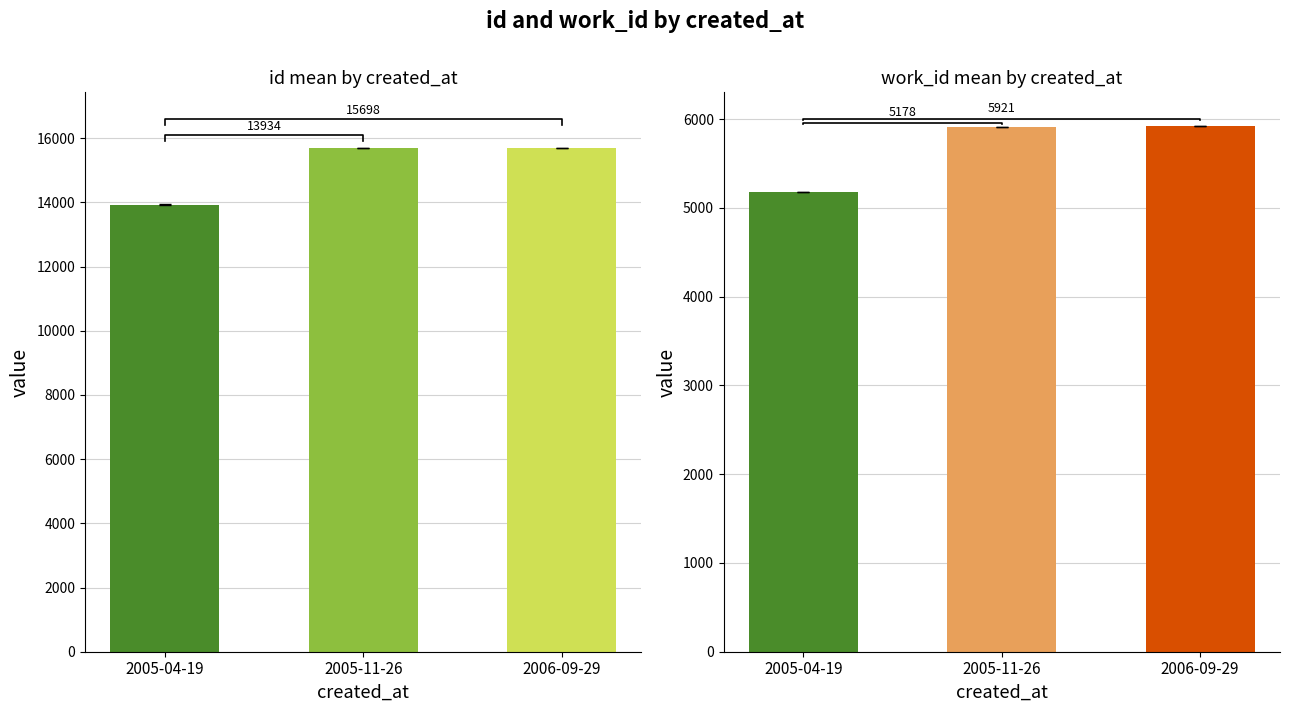

Rank the categories by work_id value from lowest to highest.

2005-04-19, 2005-11-26, 2006-09-29